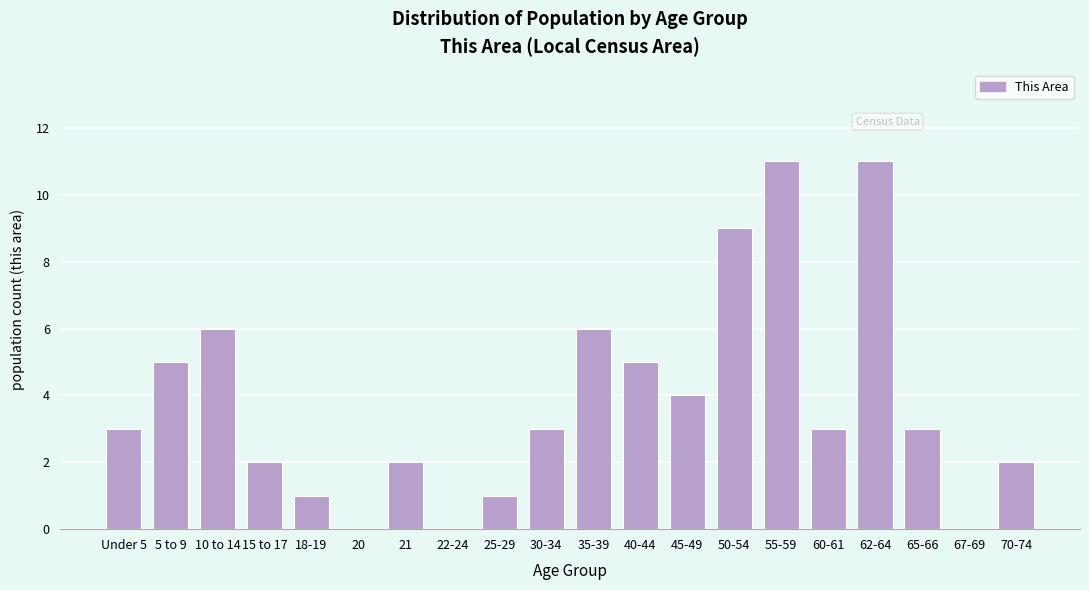

Reading left to right, transcribe all the data shown in this chart.

Under 5=3	5 to 9=5	10 to 14=6	15 to 17=2	18-19=1	20=0	21=2	22-24=0	25-29=1	30-34=3	35-39=6	40-44=5	45-49=4	50-54=9	55-59=11	60-61=3	62-64=11	65-66=3	67-69=0	70-74=2